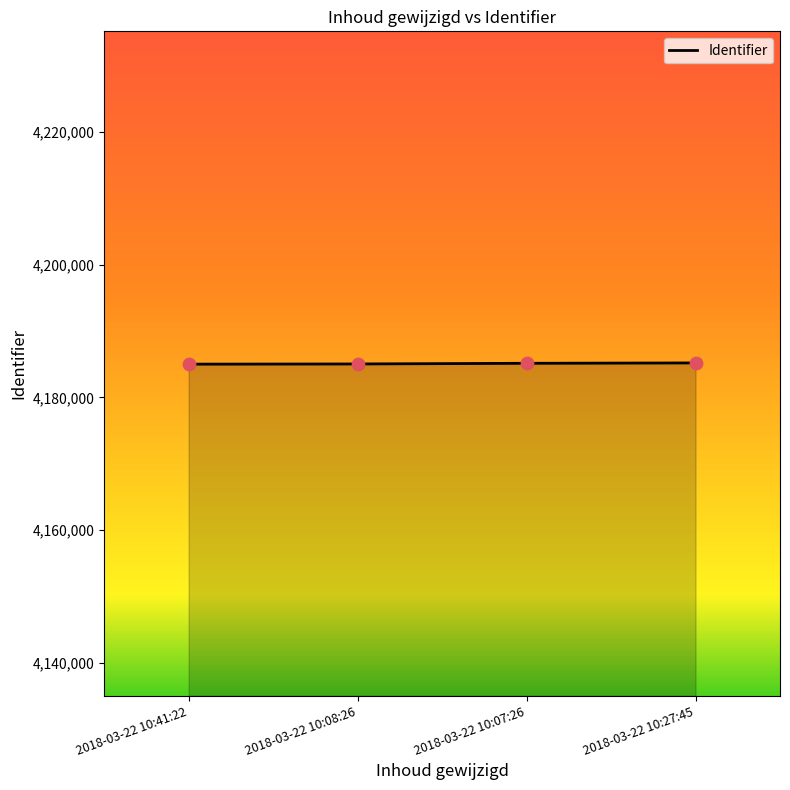

What is the change in value from 2018-03-22 10:41:22 to 2018-03-22 10:07:26?

+130